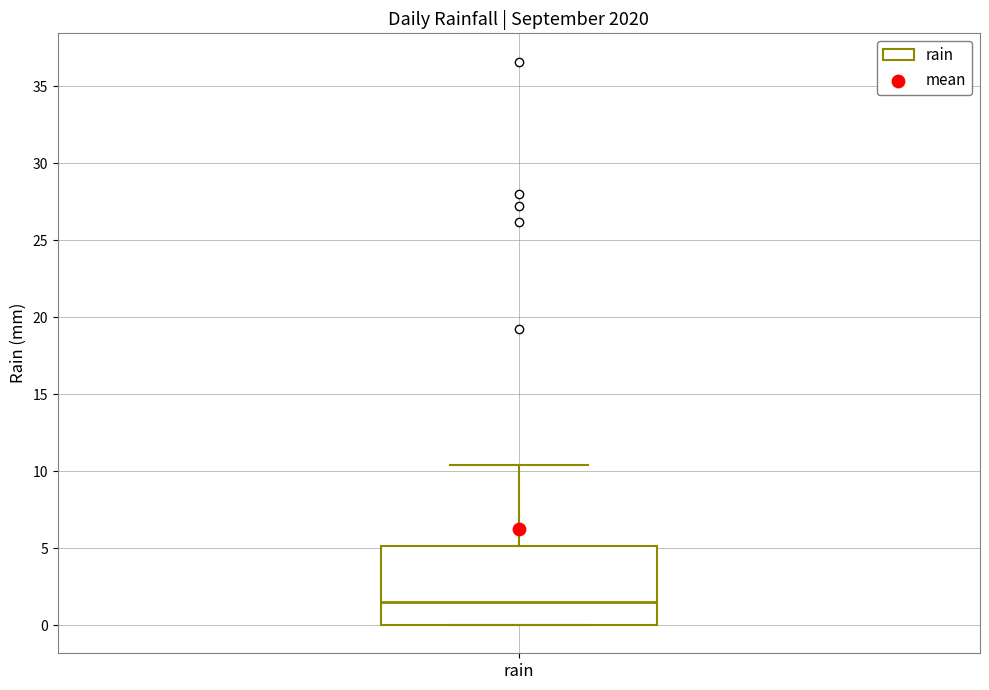

Read this box plot against the y-axis: the position of the median line, the range covered by the box, and the ends of both whiskers. The values are not printed on the chart, so give them approximately, as read against the axis.

median 1.5, box 0.0 to 5.0, whiskers 0.0 to 10.5